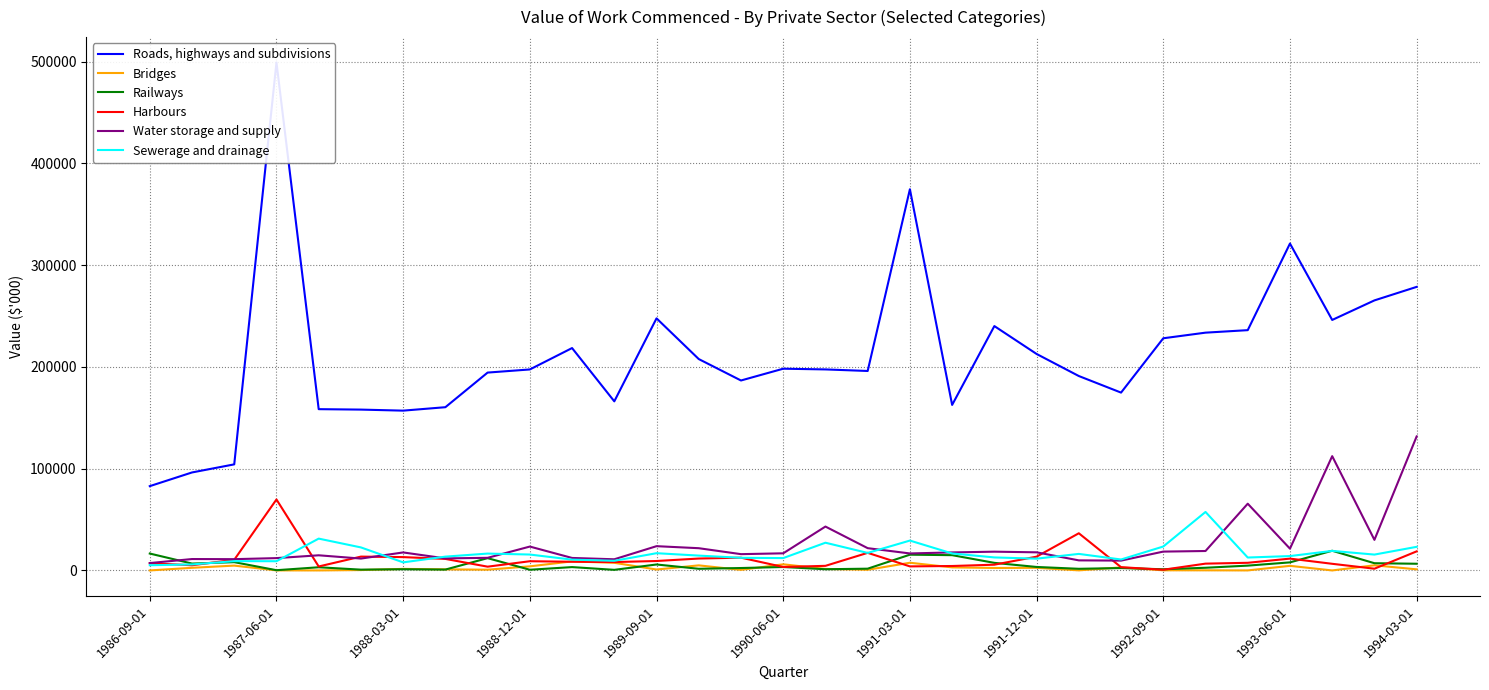

How many data points does each series have?

31